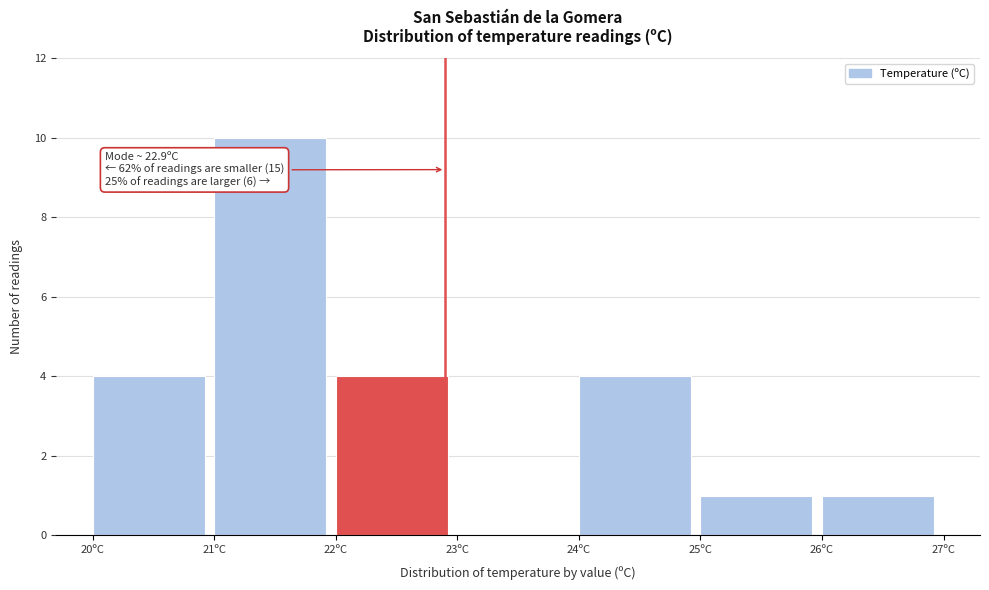

Which range on the x-axis has the tallest bar?

21 to 22